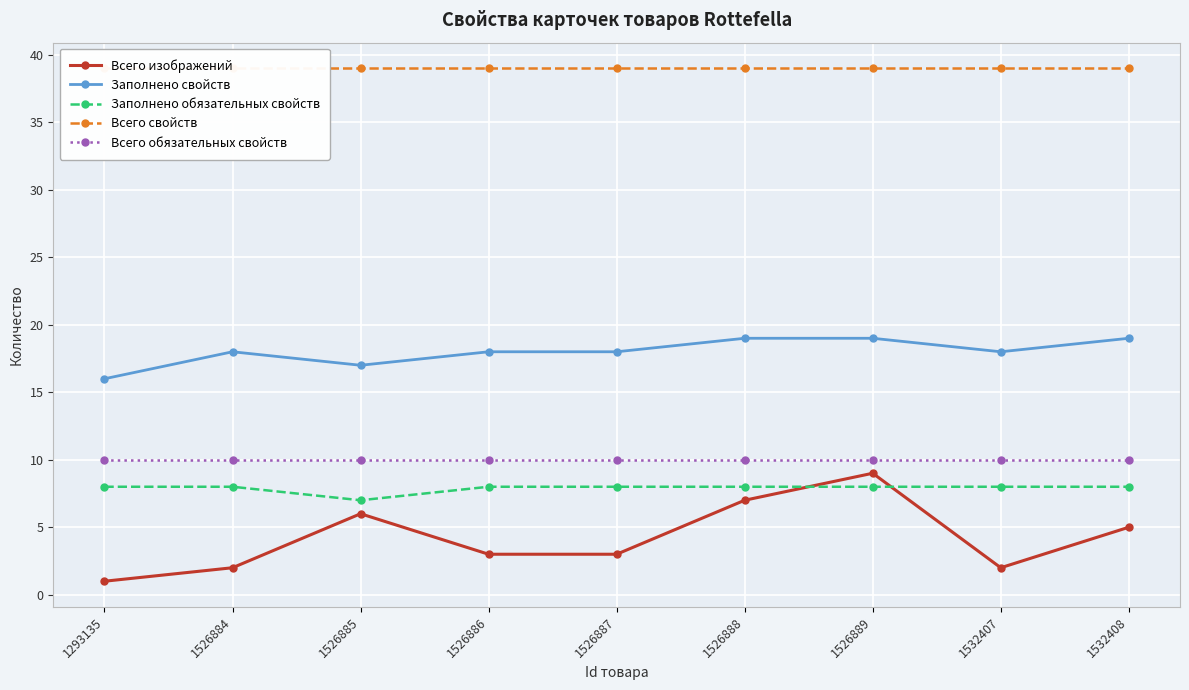

Where is Всего свойств nearest to the value 39?

1293135